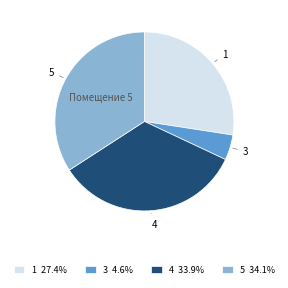

Is there a majority slice in this chart?

No